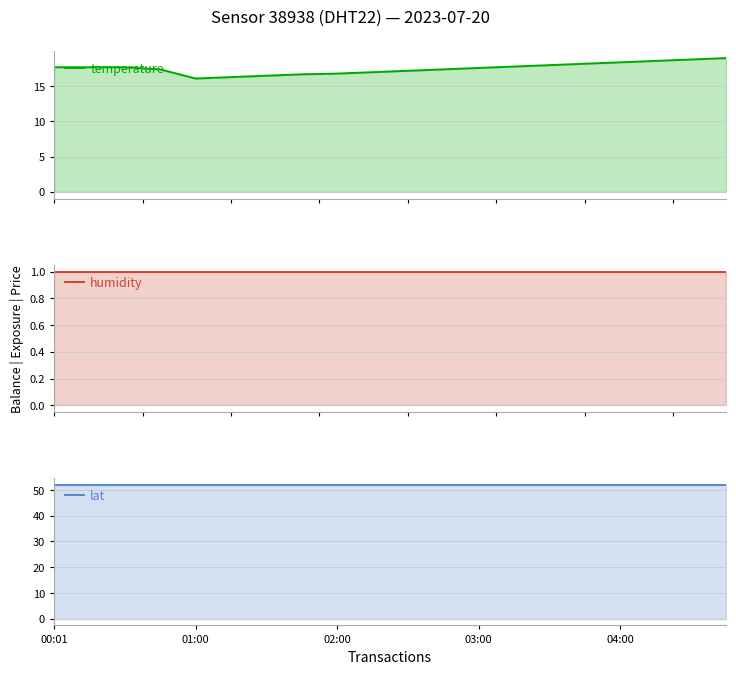

What is the highest value of the temperature series?

19.0